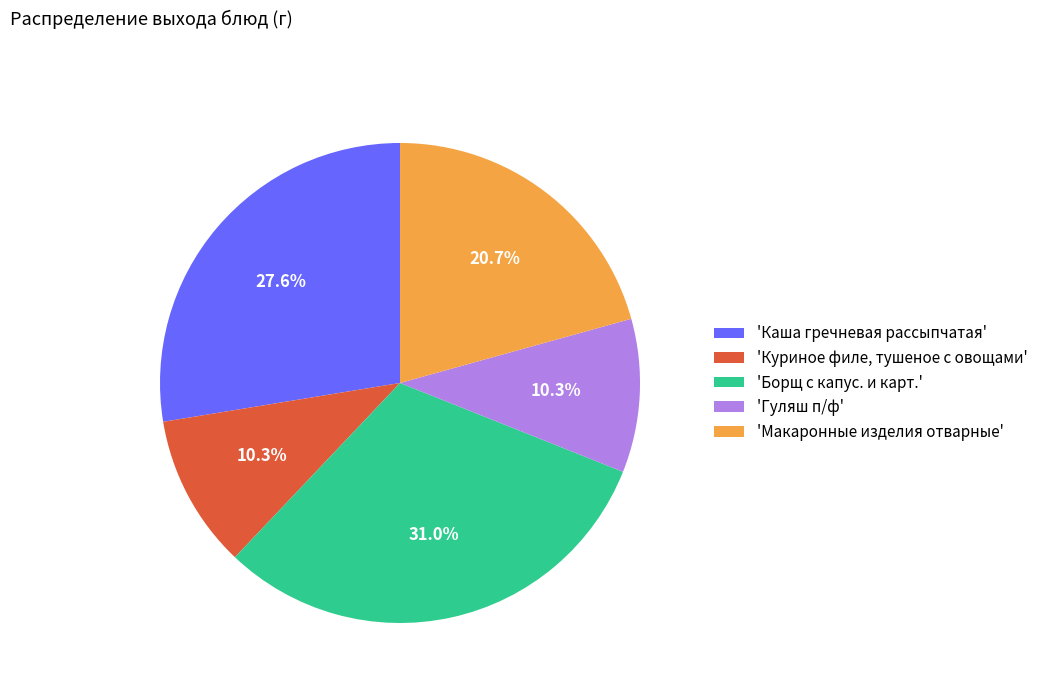

Approximately how many times larger is the value at 'Борщ с капус. и карт.' compared to 'Гуляш п/ф'?

3.0